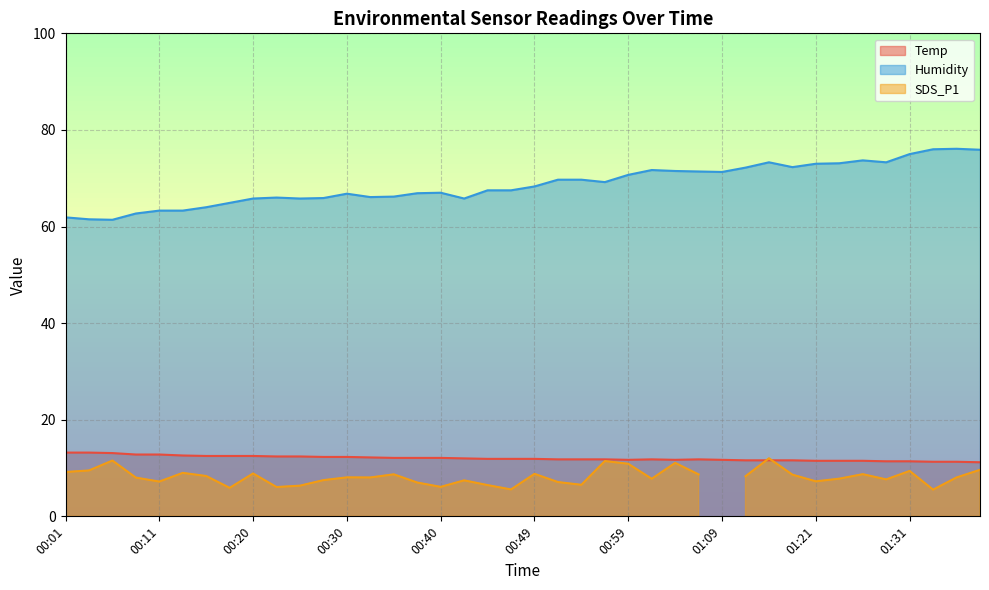

In Temp, how many points are higher than both neighbors (excluding endpoints)?

2